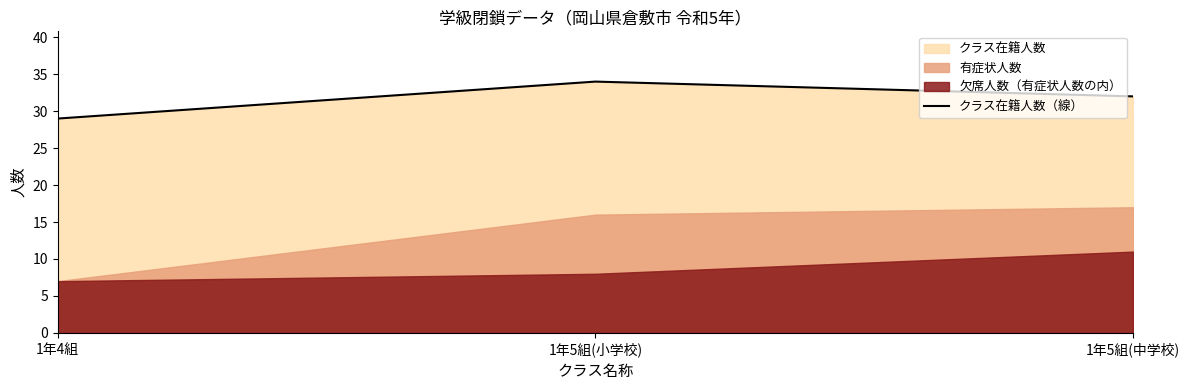

What is the ratio of the value at 1年5組(中学校) to the value at 1年5組(小学校)?

0.9